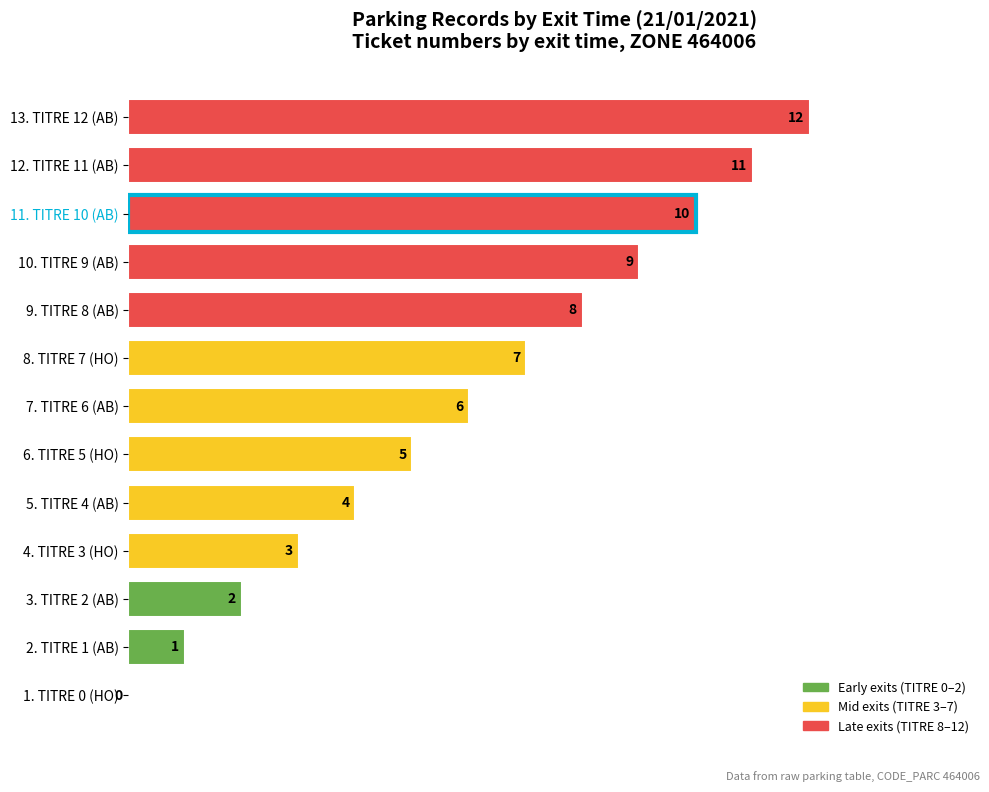

Where is the data nearest to the value 6?

7. TITRE 6 (AB)